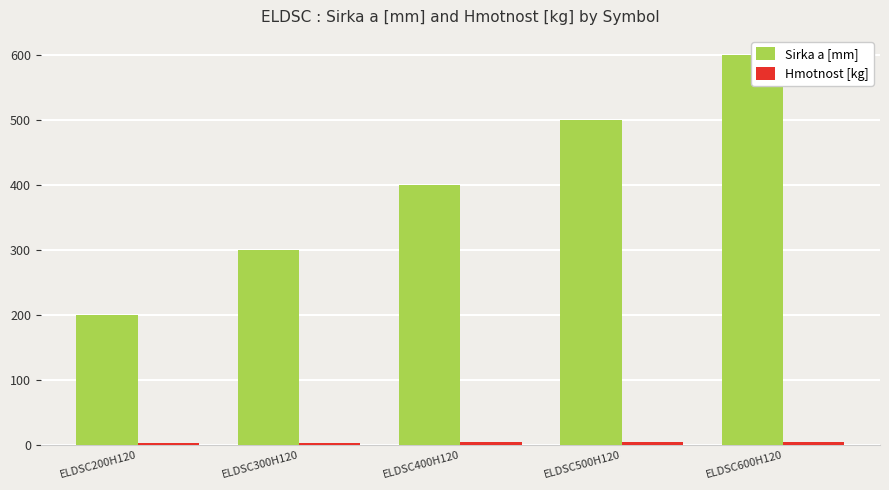

What is the approximate value of Hmotnost [kg] at ELDSC300H120?

3.8